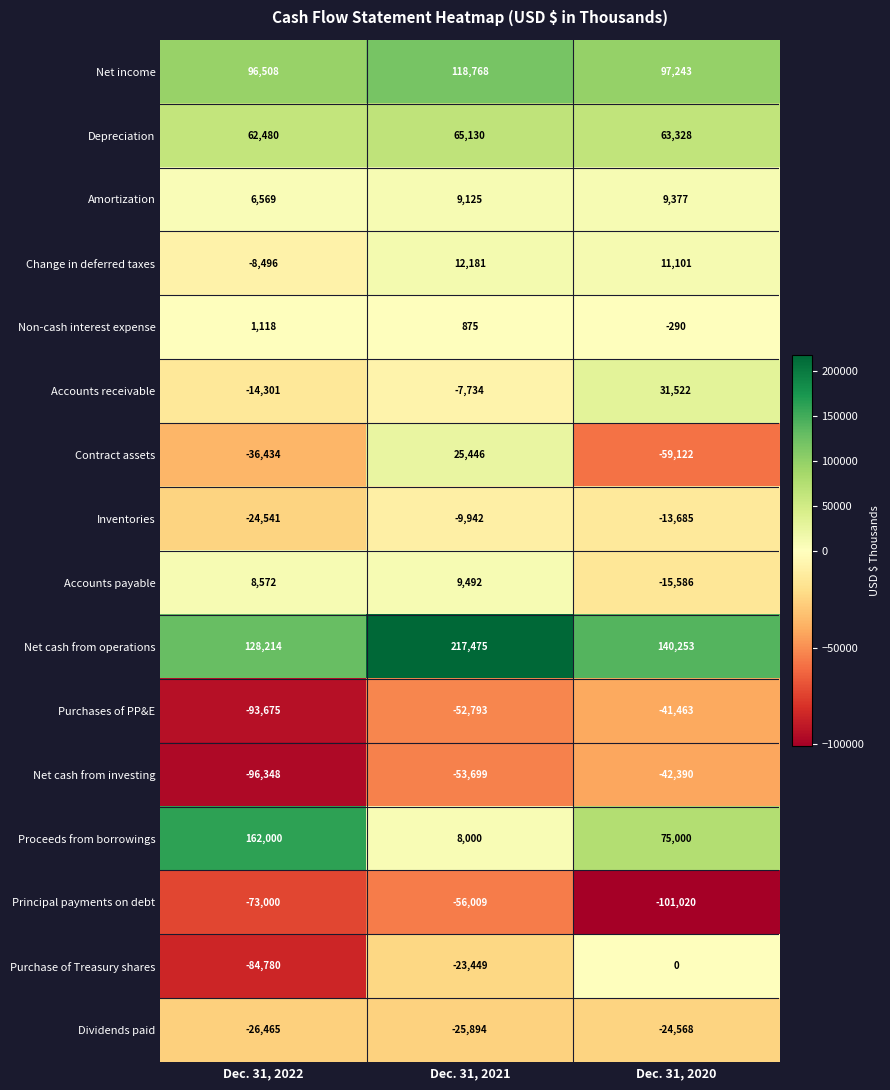

At Dec. 31, 2022, list the series in order from largest to smallest.

Proceeds from borrowings, Net cash from operations, Net income, Depreciation, Accounts payable, Amortization, Non-cash interest expense, Change in deferred taxes, Accounts receivable, Inventories, Dividends paid, Contract assets, Principal payments on debt, Purchase of Treasury shares, Purchases of PP&E, Net cash from investing